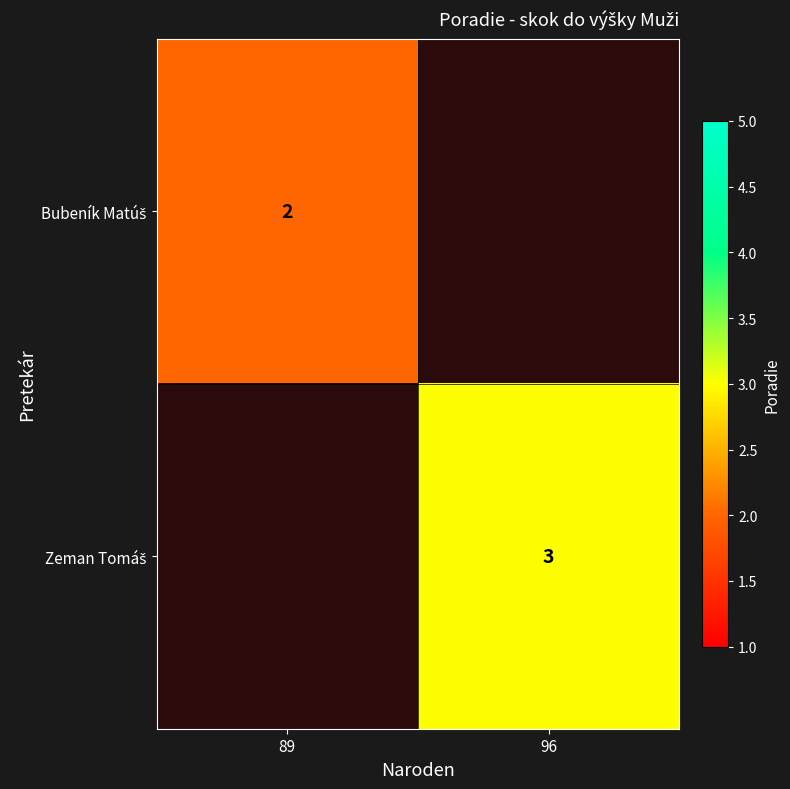

True or false: Zeman Tomáš has a value of 3 at 96.

True